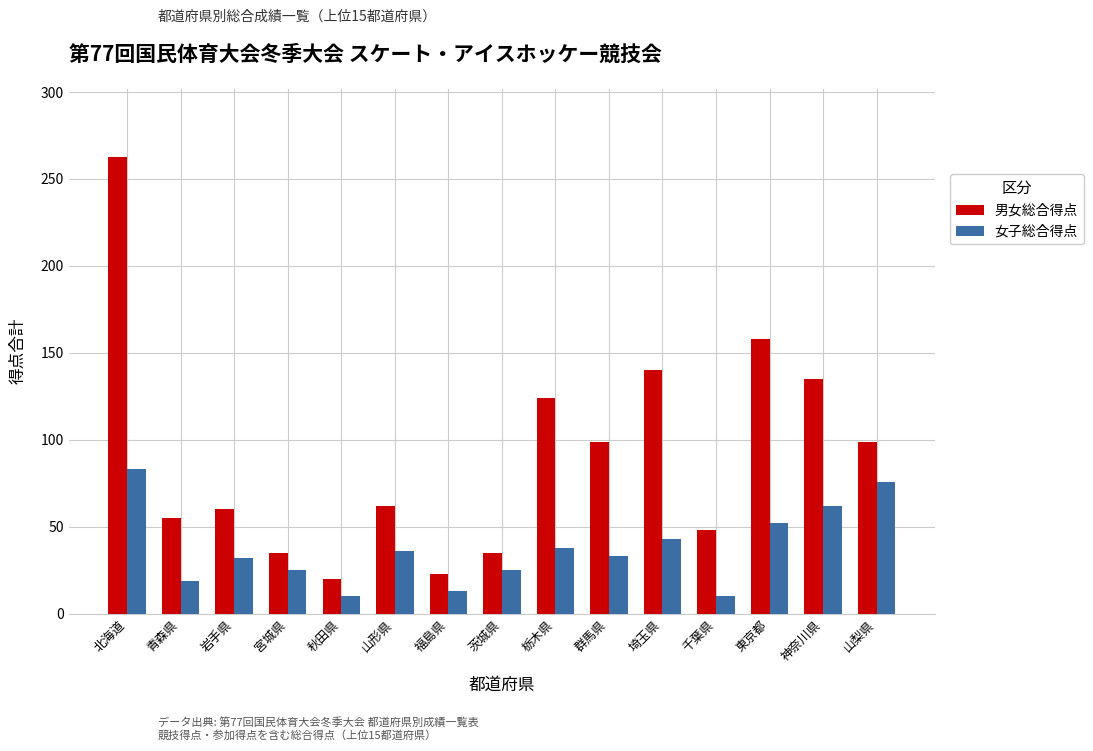

What is the greatest value displayed?

262.5